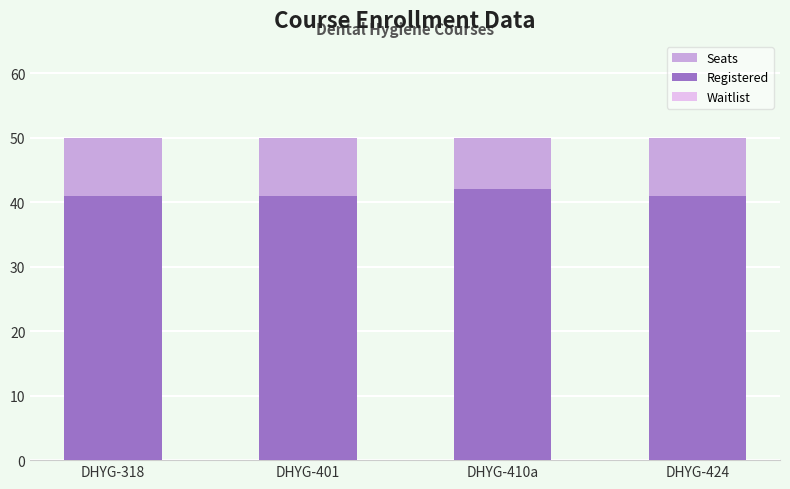

Is the value of Seats at DHYG-318 greater than the value of Registered at DHYG-410a?

Yes